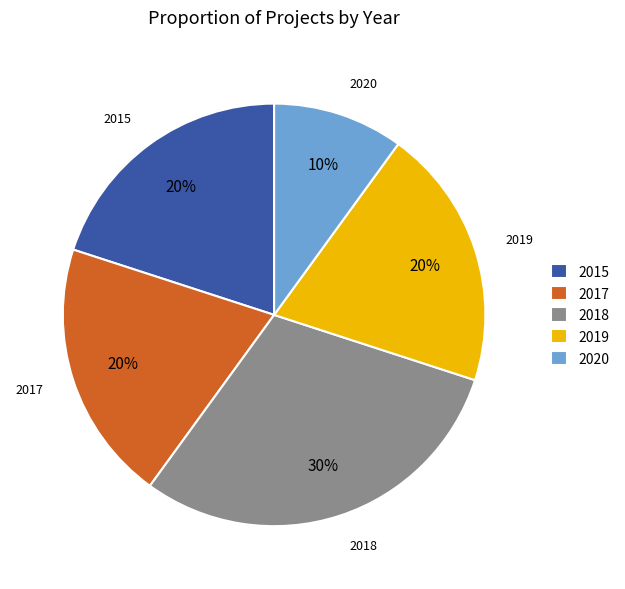

Between 2018 and 2020, which is larger?

2018